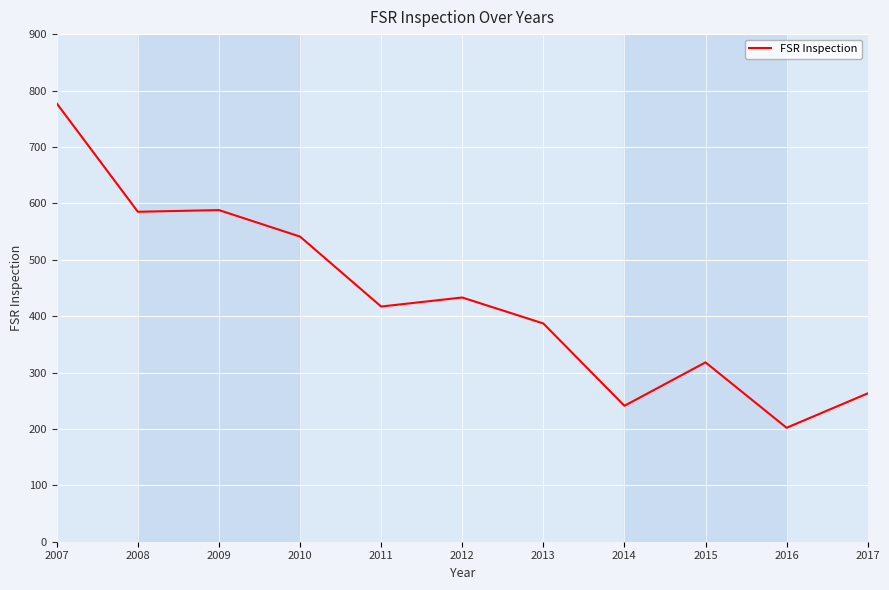

Is it true that the value at 2008 is 862?

False